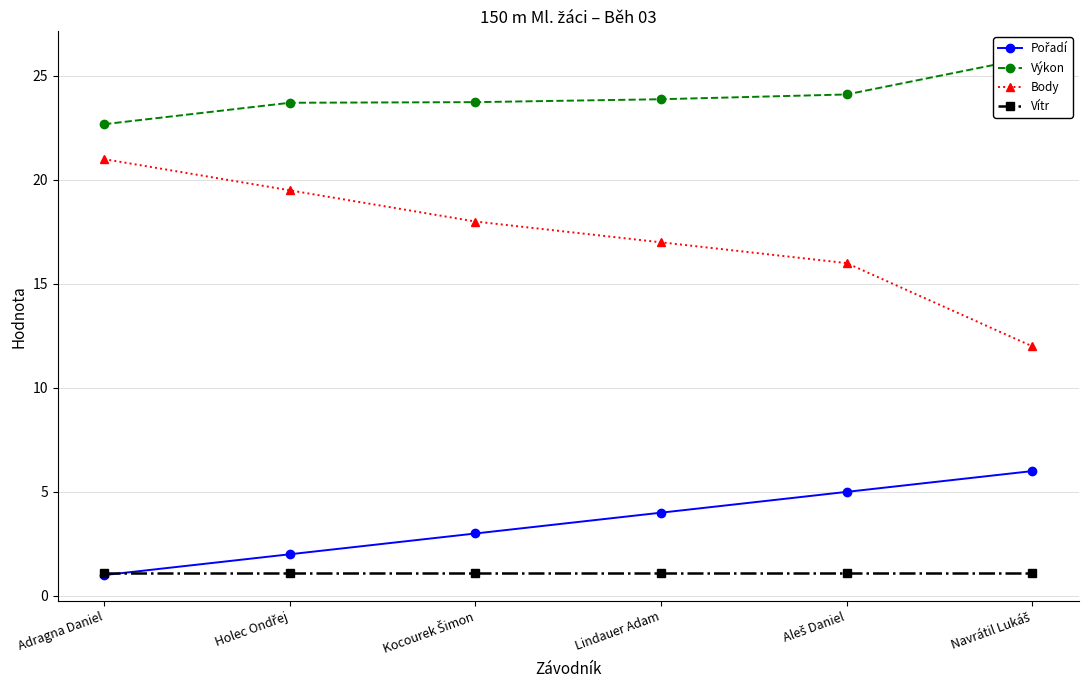

Reading right to left, extract all data points from this chart.

Pořadí: Navrátil Lukáš=6.0	Aleš Daniel=5.0	Lindauer Adam=4.0	Kocourek Šimon=3.0	Holec Ondřej=2.0	Adragna Daniel=1.0
Výkon: Navrátil Lukáš=25.9	Aleš Daniel=24.1	Lindauer Adam=23.9	Kocourek Šimon=23.7	Holec Ondřej=23.7	Adragna Daniel=22.7
Body: Navrátil Lukáš=12.0	Aleš Daniel=16.0	Lindauer Adam=17.0	Kocourek Šimon=18.0	Holec Ondřej=19.5	Adragna Daniel=21.0
Vítr: Navrátil Lukáš=1.1	Aleš Daniel=1.1	Lindauer Adam=1.1	Kocourek Šimon=1.1	Holec Ondřej=1.1	Adragna Daniel=1.1